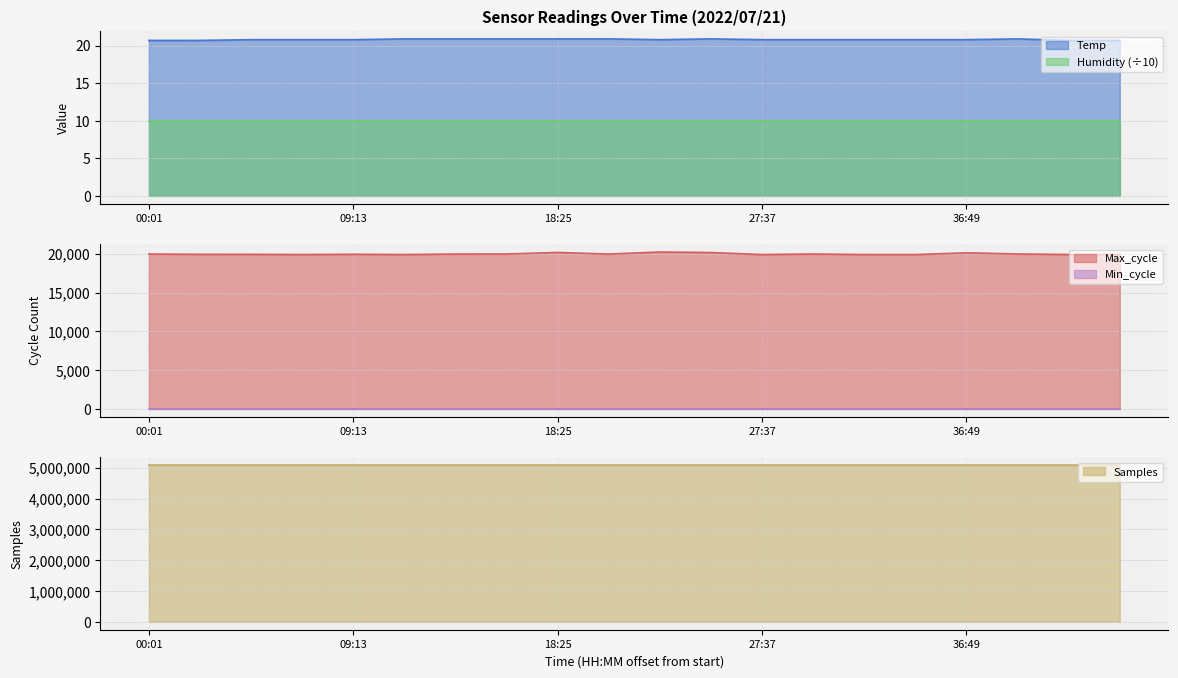

The Temp series shows 20.9 at 11:31. True or false?

True